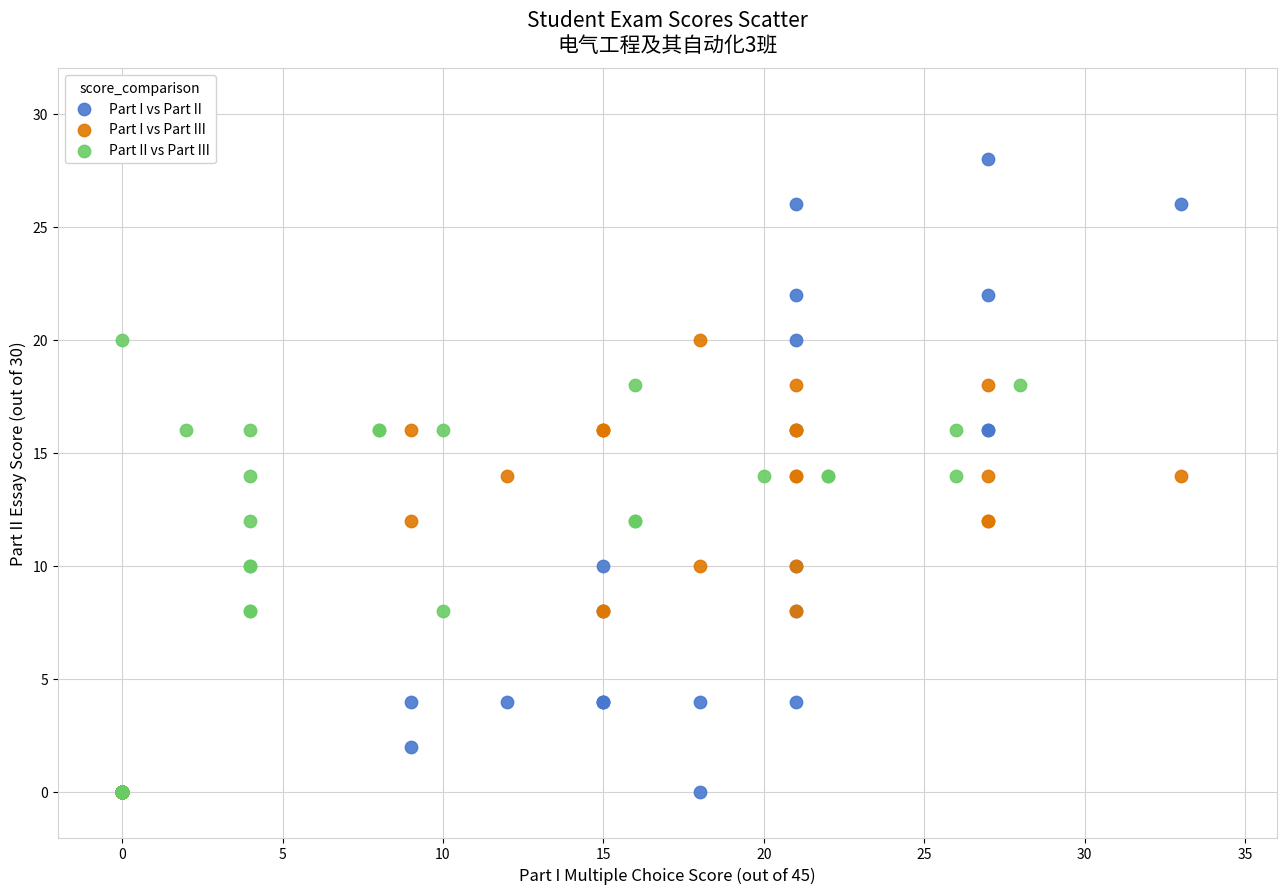

Which series has the widest spread of Y values?

Part I vs Part II